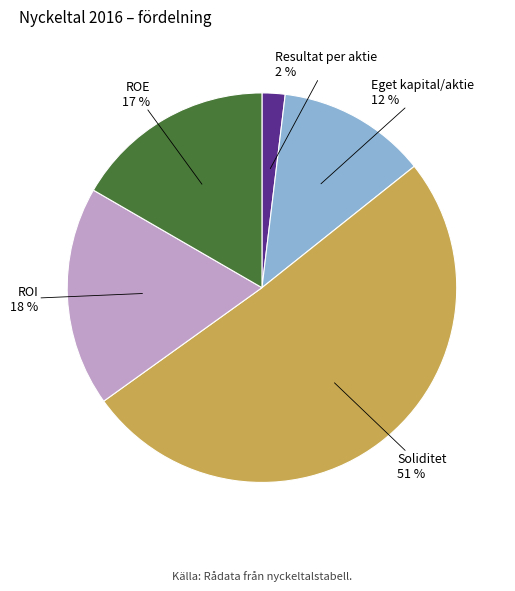

Is there any slice that represents more than half of the pie?

Yes